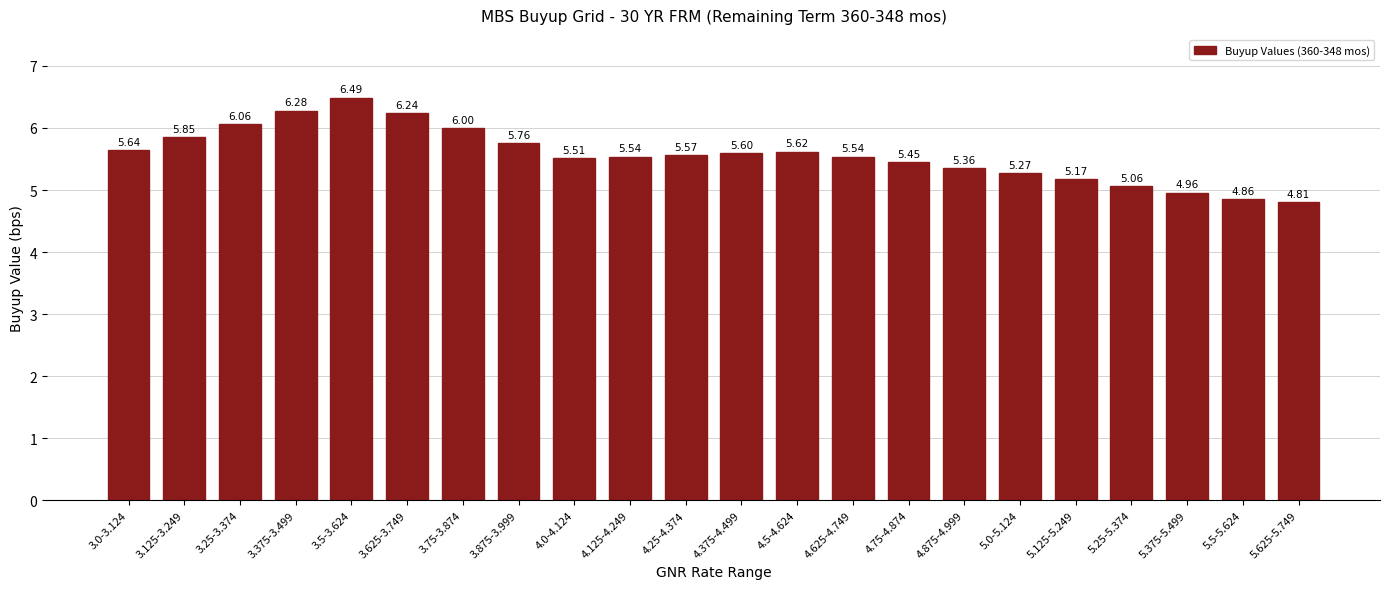

Between 5.625-5.749 and 5.0-5.124, which is larger?

5.0-5.124